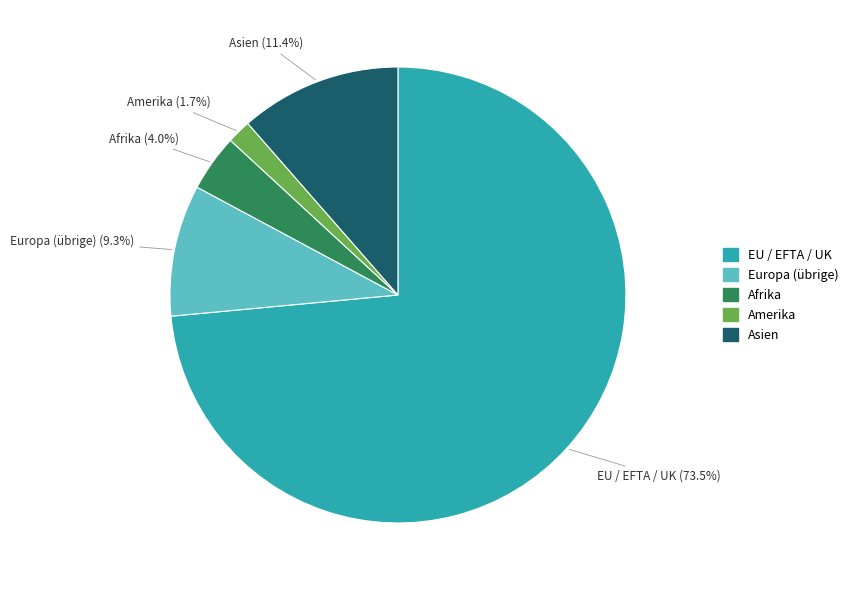

Does any single category account for the majority?

Yes